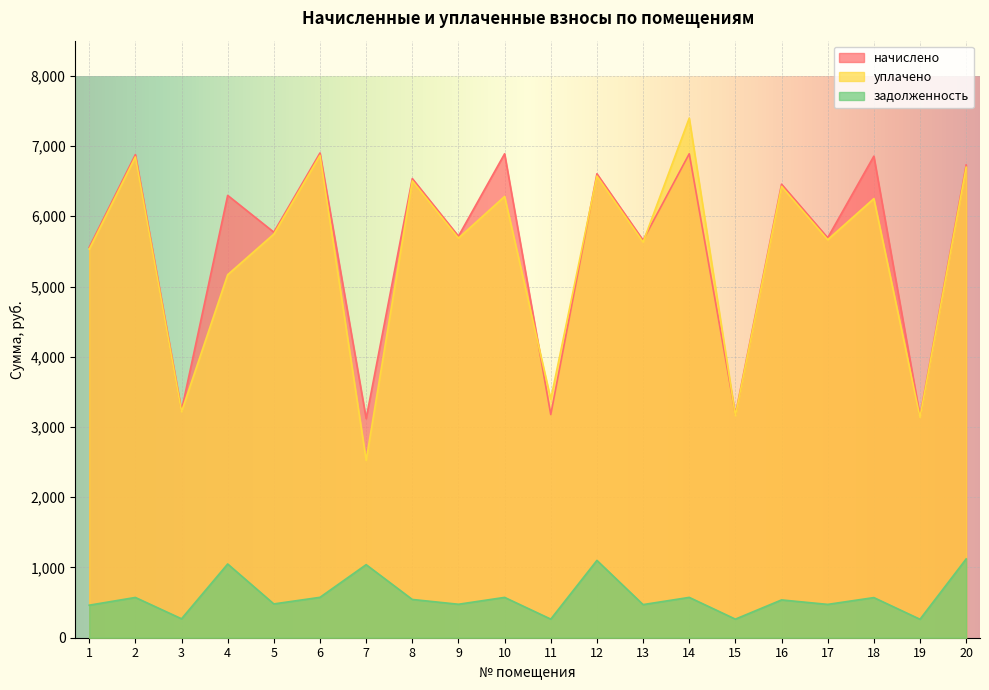

Which series ends up on top after the final intersection of начислено and уплачено?

начислено